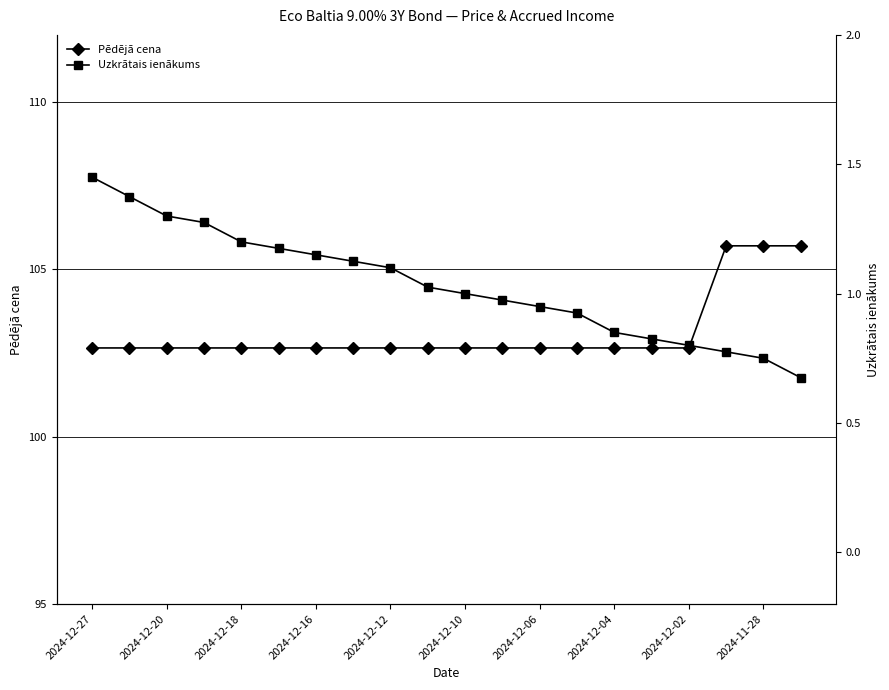

What are all the series names shown in the legend?

Pēdējā cena, Uzkrātais ienākums